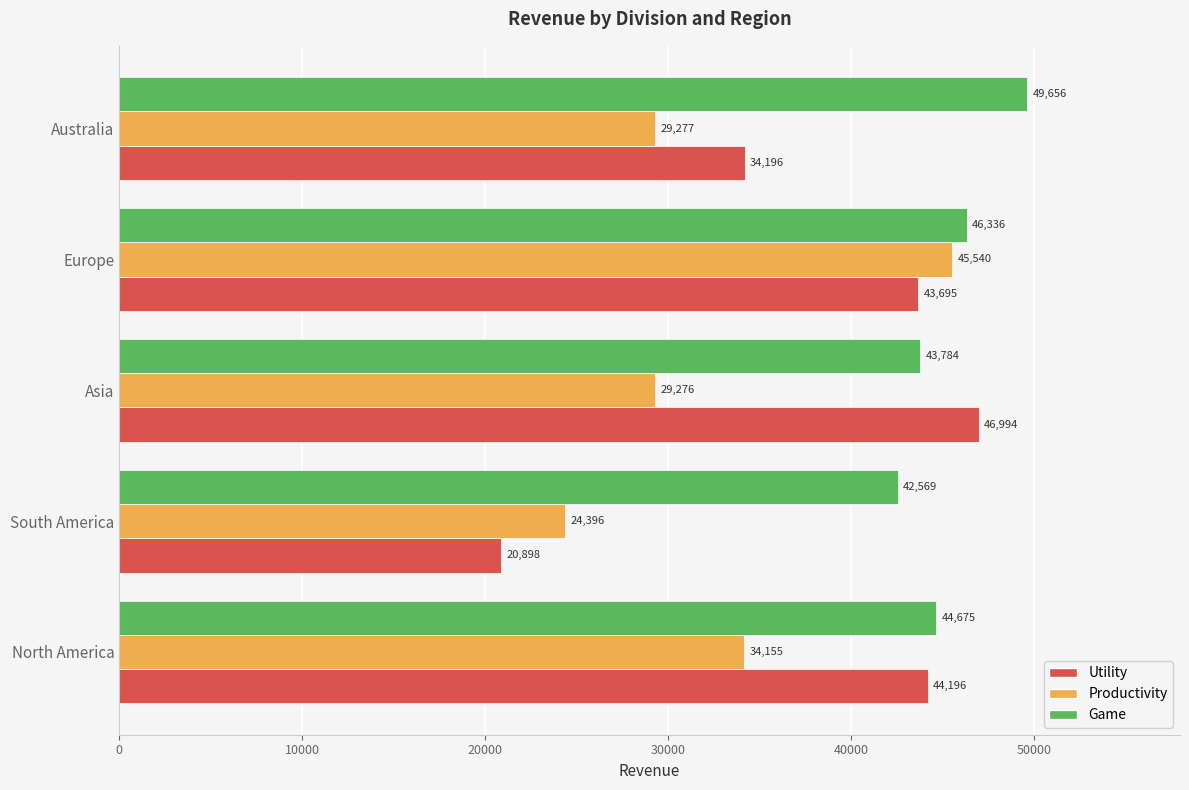

The Game series shows 18757 at North America. True or false?

False